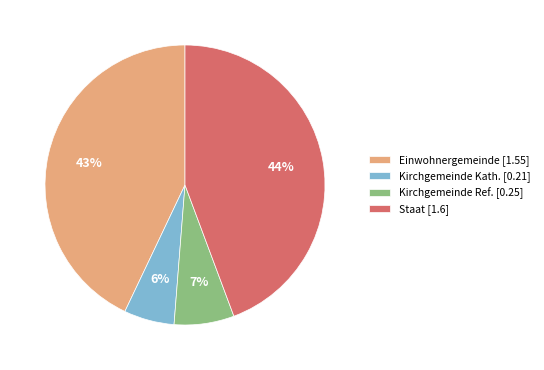

Rank the categories by value from highest to lowest.

Staat [1.6], Einwohnergemeinde [1.55], Kirchgemeinde Ref. [0.25], Kirchgemeinde Kath. [0.21]